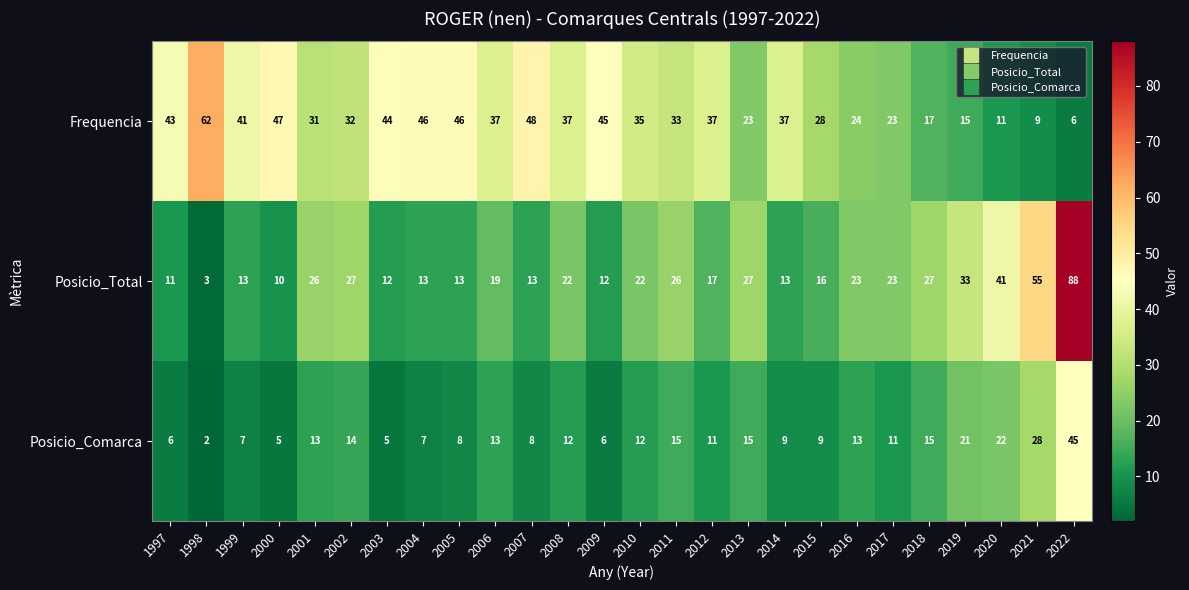

Which label corresponds to the largest value in the chart?

2022